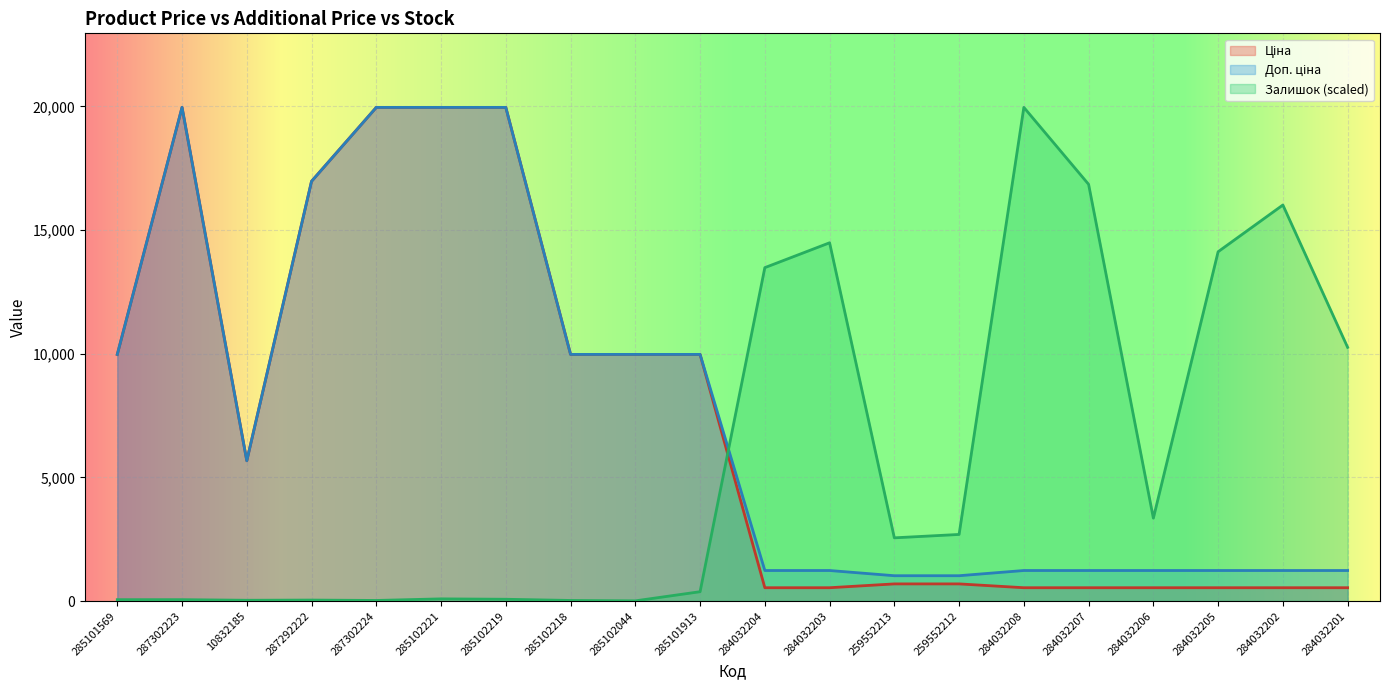

Reading left to right, what are all the values shown in this chart?

Ціна: 9975.0	19964.2	5673.8	16976.3	19964.2	19964.2	19964.2	9975.0	9975.0	9975.0	539.0	539.0	693.7	693.7	539.0	539.0	539.0	539.0	539.0	539.0
Доп. ціна: 9975.0	19964.2	5673.8	16976.3	19964.2	19964.2	19964.2	9975.0	9975.0	9975.0	1235.4	1235.4	1024.6	1024.6	1235.4	1235.4	1235.4	1235.4	1235.4	1235.4
Залишок: 56.3	56.3	32.2	40.2	24.1	88.4	72.4	24.1	8.0	377.9	13483.7	14488.7	2556.8	2693.5	19964.2	16852.6	3352.8	14126.9	16016.4	10259.5